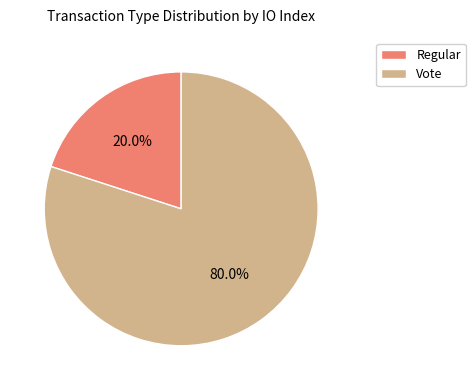

Is there a majority slice in this chart?

Yes